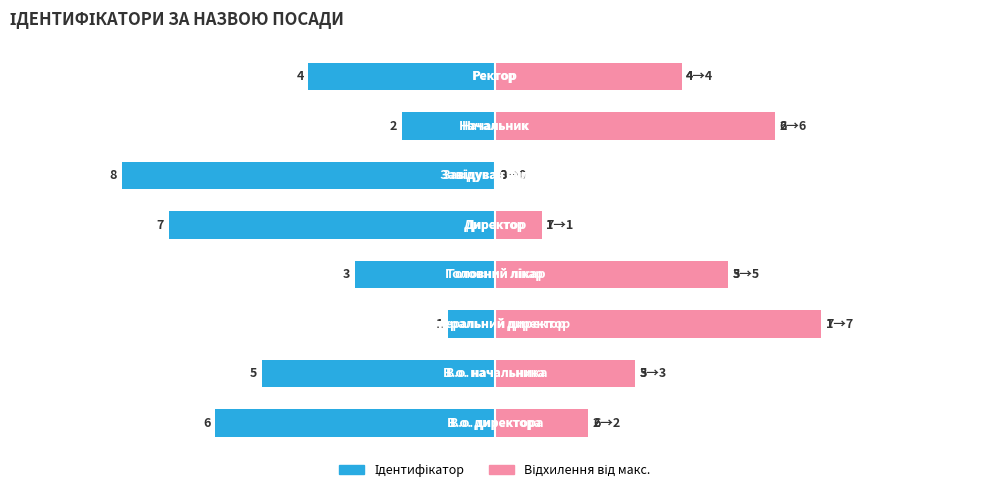

Reading left to right, what are all the values shown in this chart?

Ідентифікатор: -6	-5	-1	-3	-7	-8	-2	-4
Відхилення від макс.: 2	3	7	5	1	0	6	4